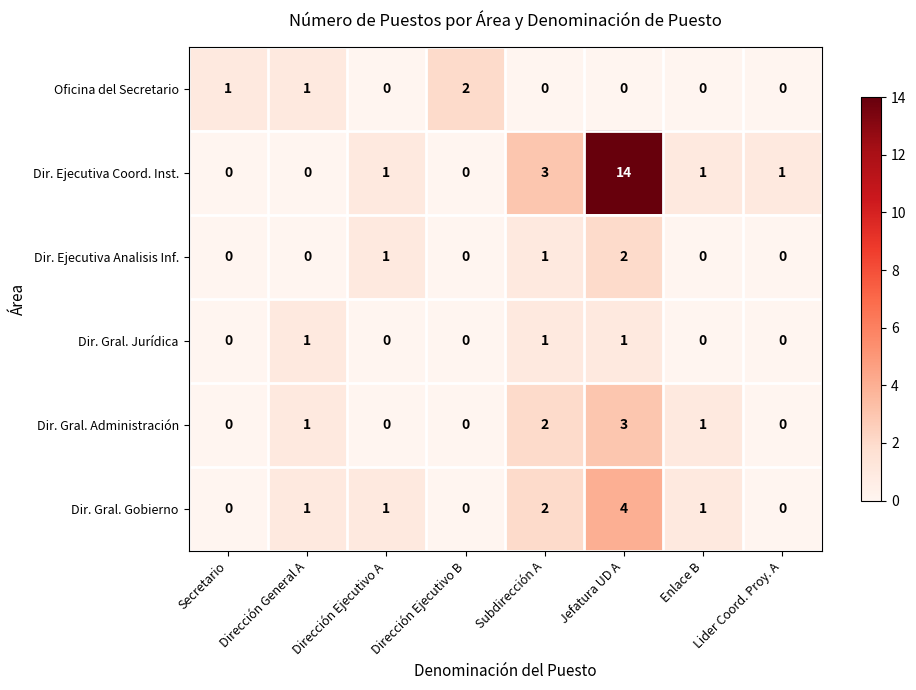

Which series has the largest total across all categories?

Dir. Ejecutiva Coord. Inst.